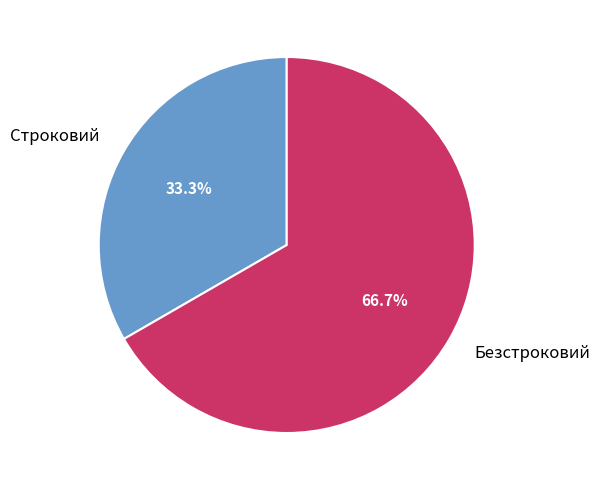

To the nearest percent, what portion does Строковий represent?

33%